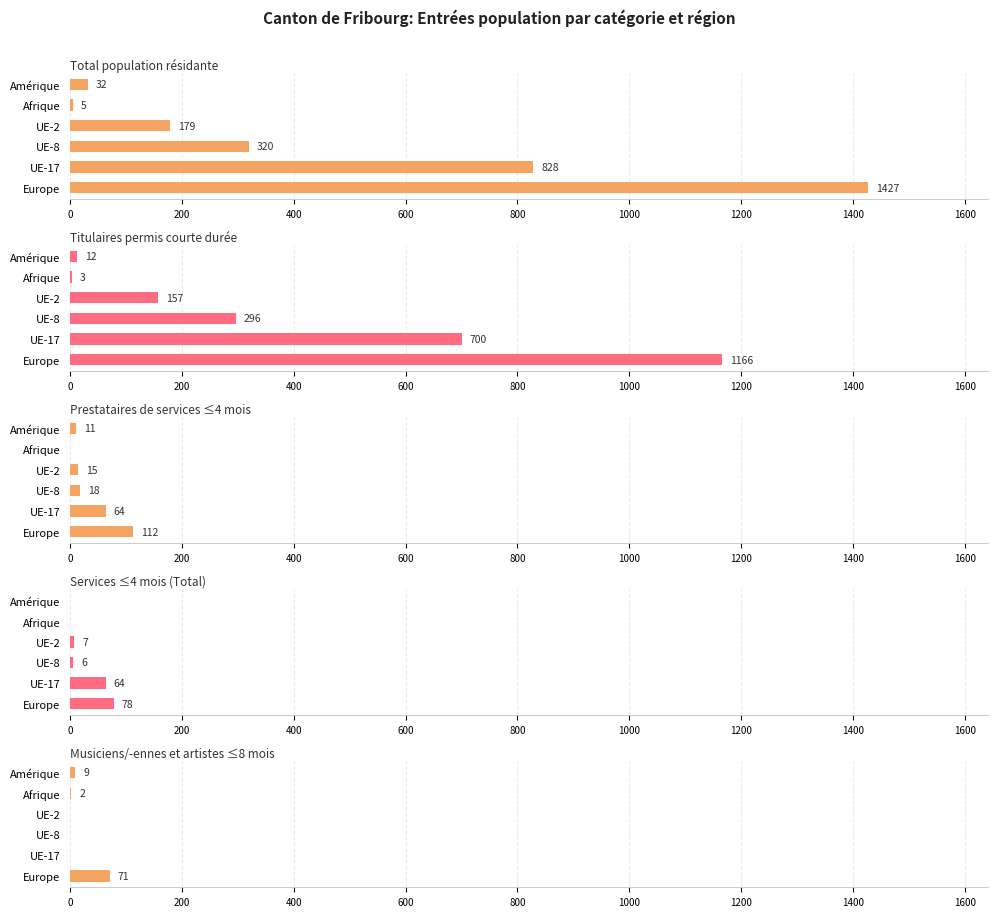

The Prestataires de services ≤4 mois series shows 16 at Amérique. True or false?

False